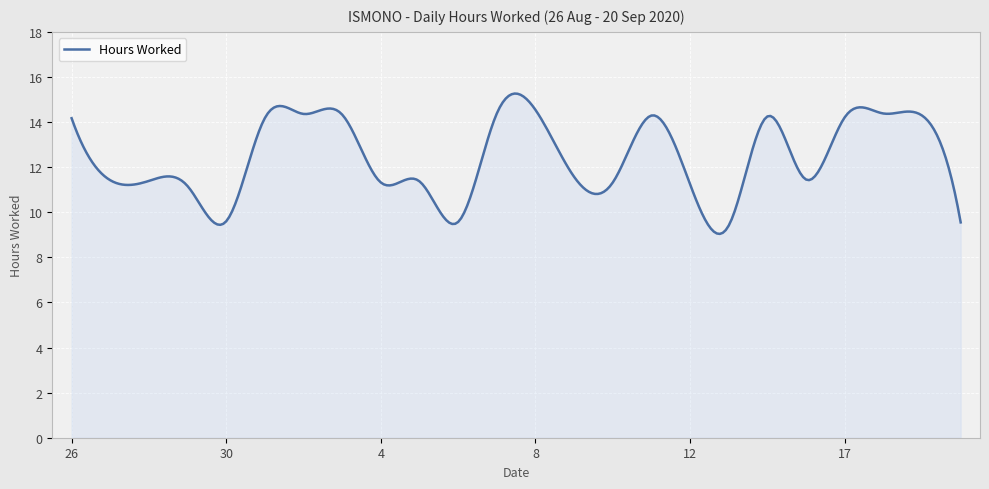

How many lines are shown in the chart?

1